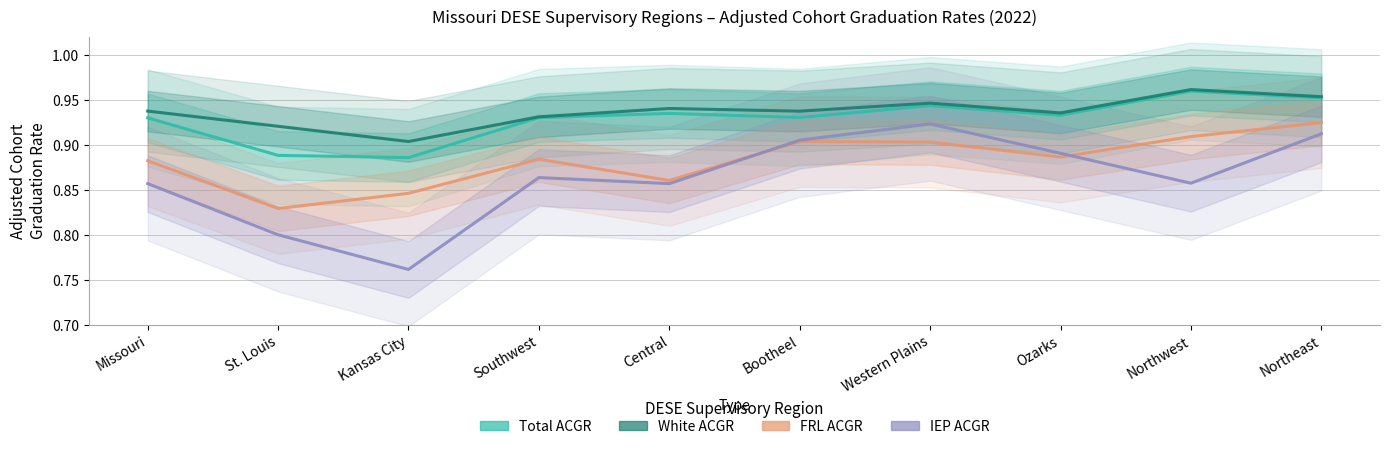

Reading left to right, extract all data points from this chart.

Total ACGR: 0.9	0.9	0.9	0.9	0.9	0.9	0.9	0.9	1.0	1.0
White ACGR: 0.9	0.9	0.9	0.9	0.9	0.9	0.9	0.9	1.0	1.0
FRL ACGR: 0.9	0.8	0.8	0.9	0.9	0.9	0.9	0.9	0.9	0.9
IEP ACGR: 0.9	0.8	0.8	0.9	0.9	0.9	0.9	0.9	0.9	0.9